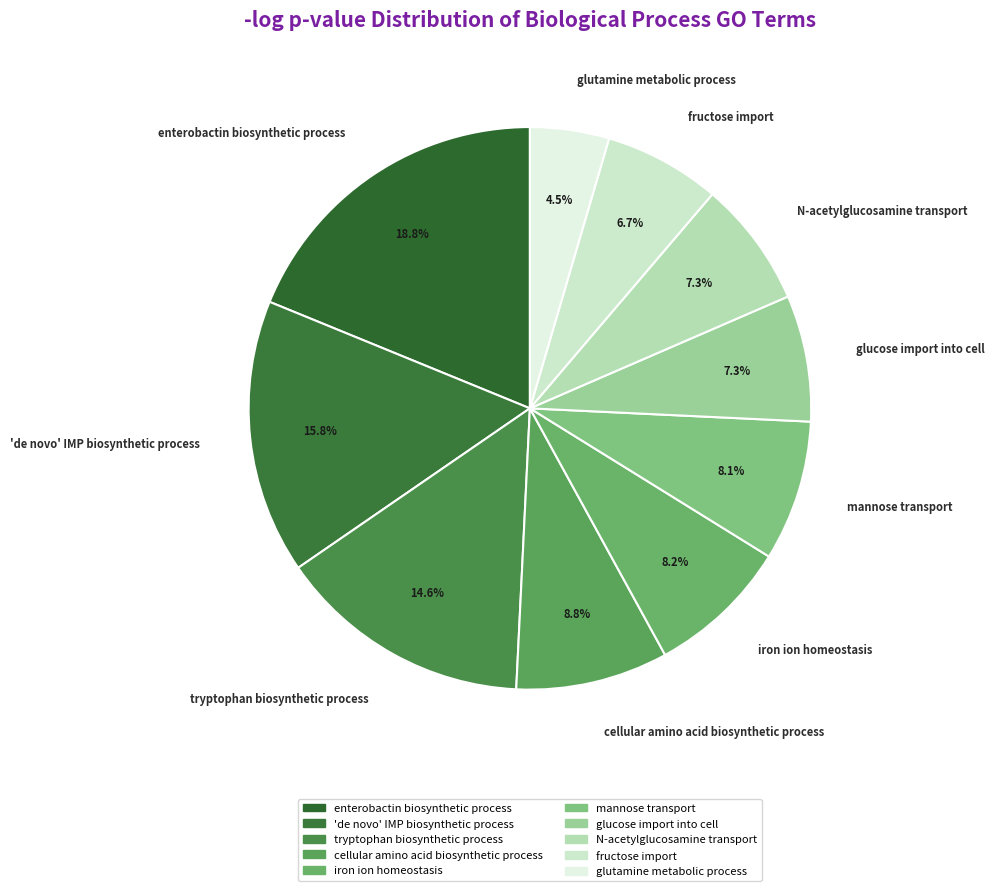

Which category has the smallest portion of the pie?

glutamine metabolic process